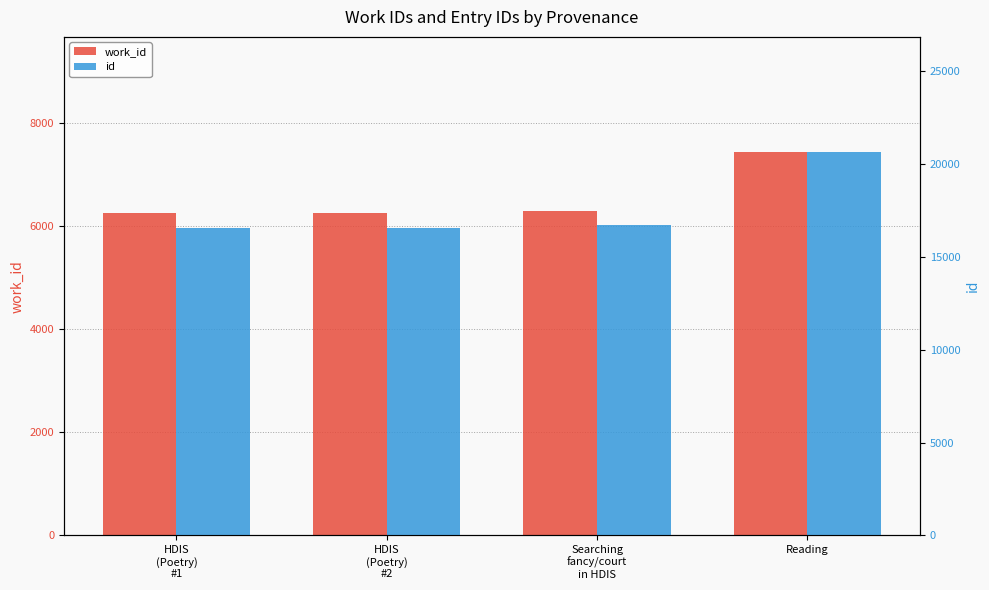

What is the difference between the maximum and minimum values in the work_id series?

1187